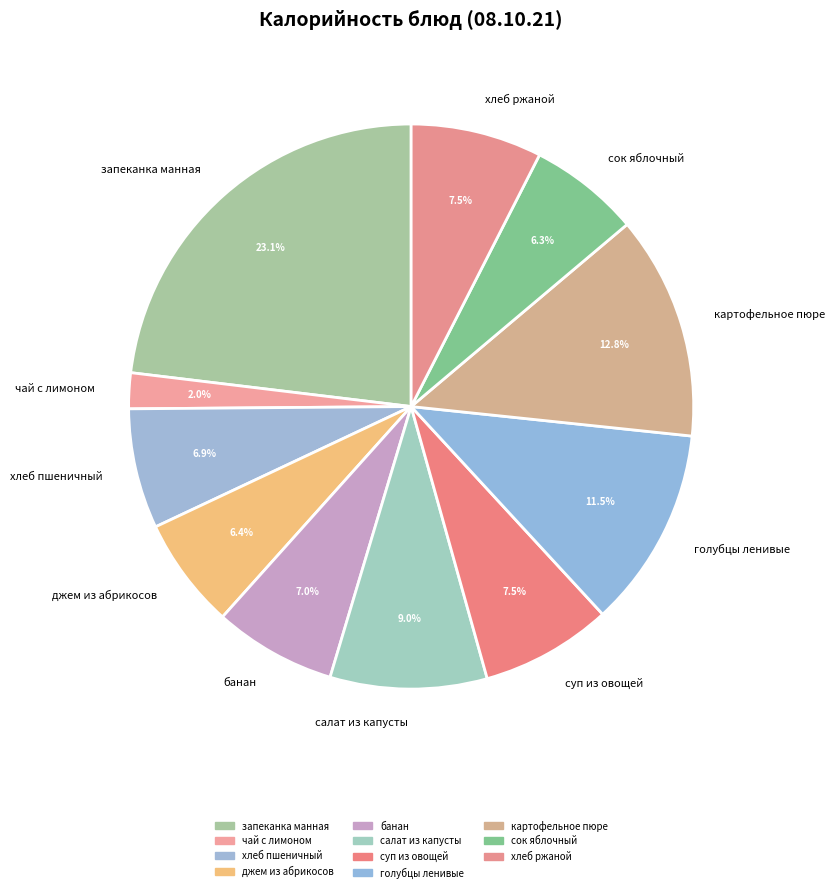

Count the number of slices in the pie.

11